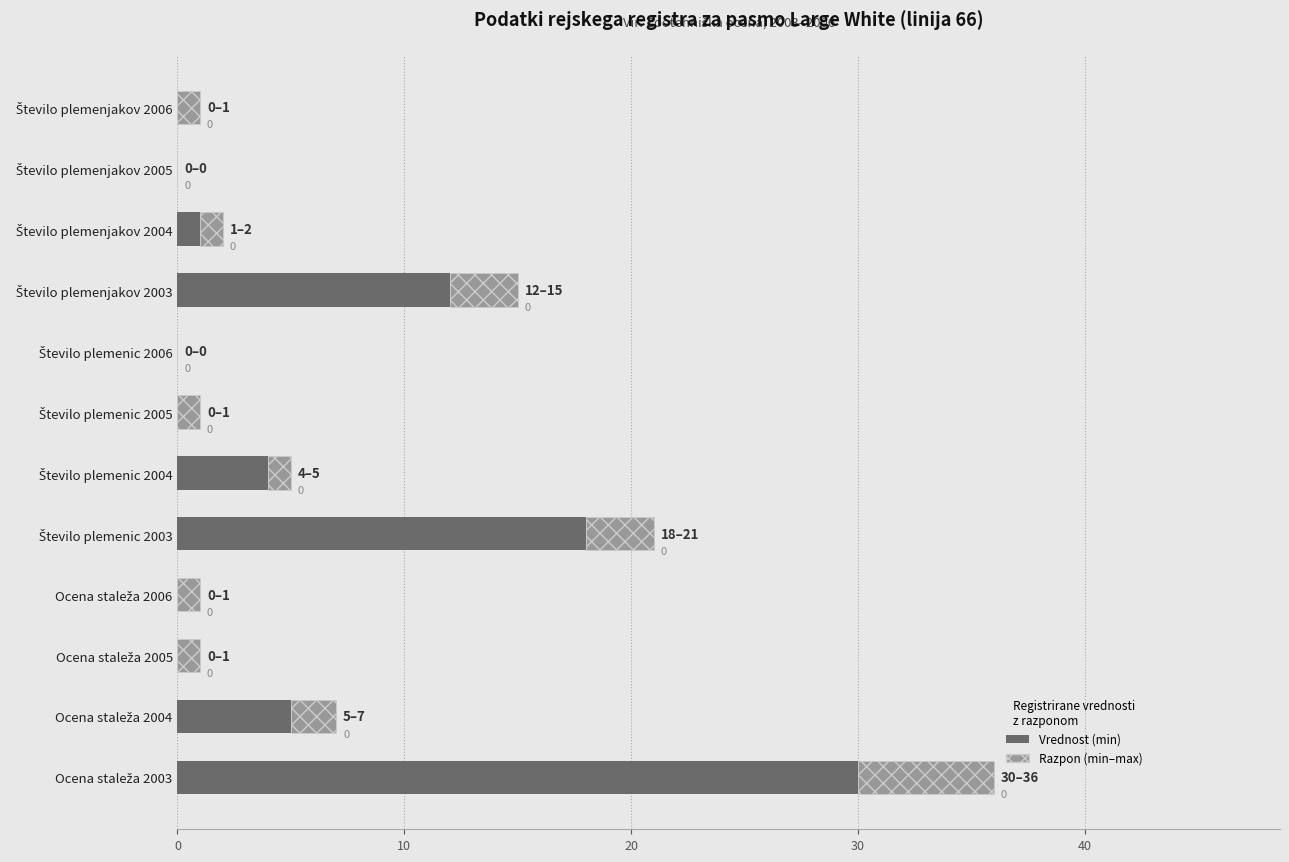

Count the number of categories in the chart.

12